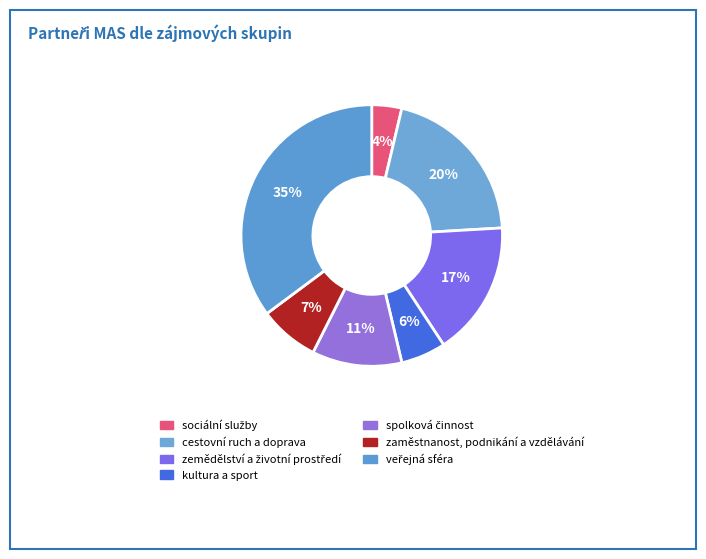

What percentage do sociální služby and zaměstnanost, podnikání a vzdělávání together represent?

11.1%